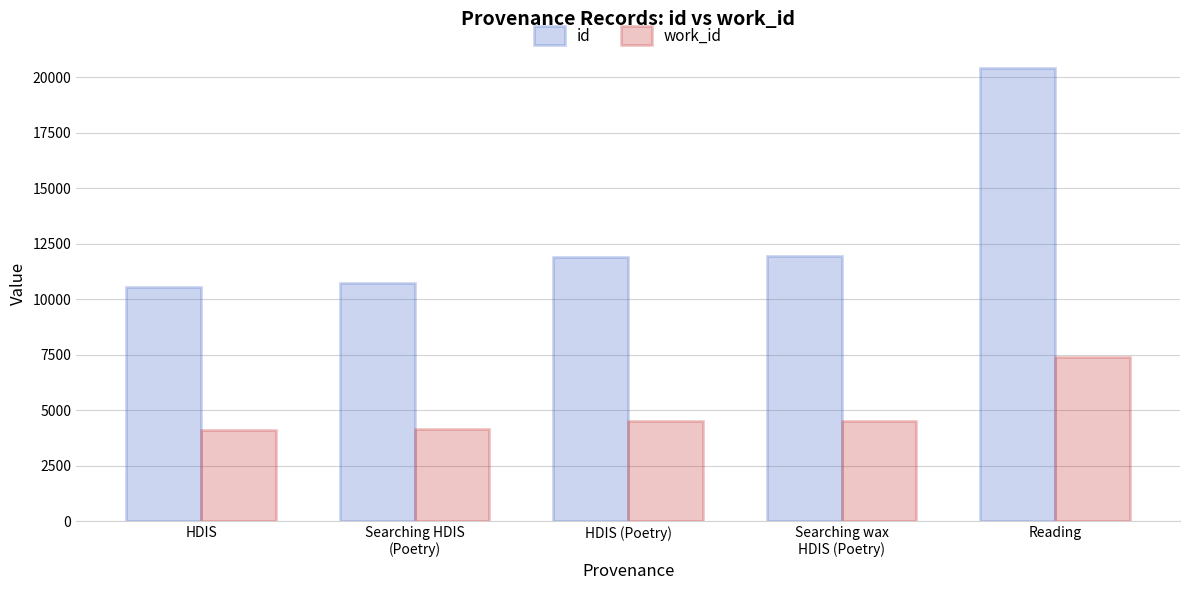

Between HDIS and HDIS (Poetry), which series saw the biggest shift?

id